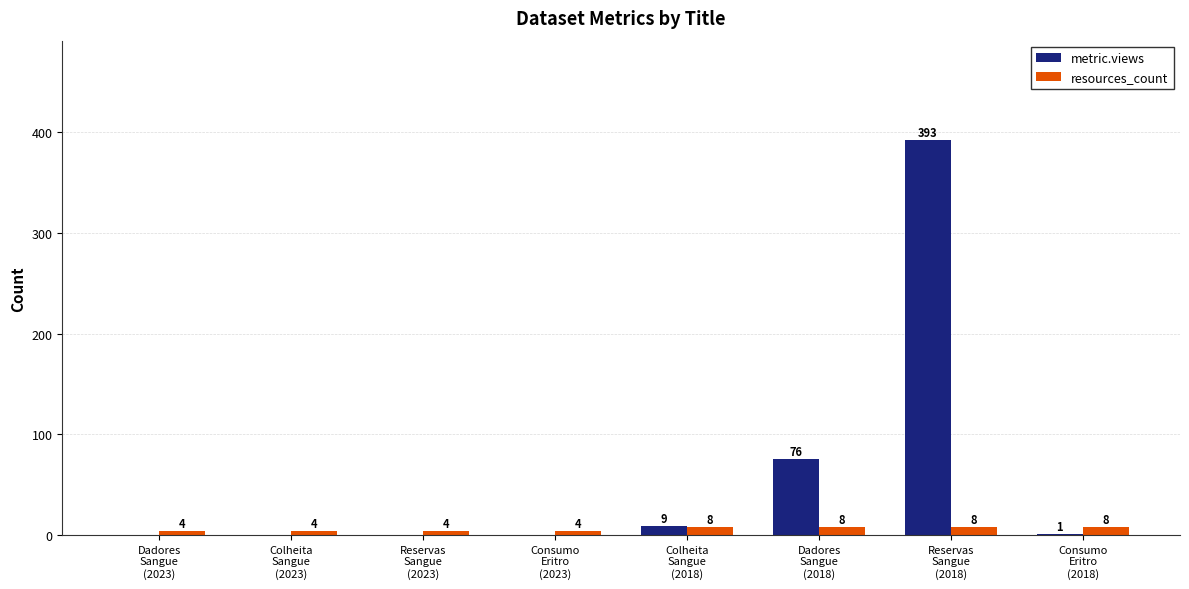

At which category is the sum across all series the highest?

Reservas
Sangue
(2018)